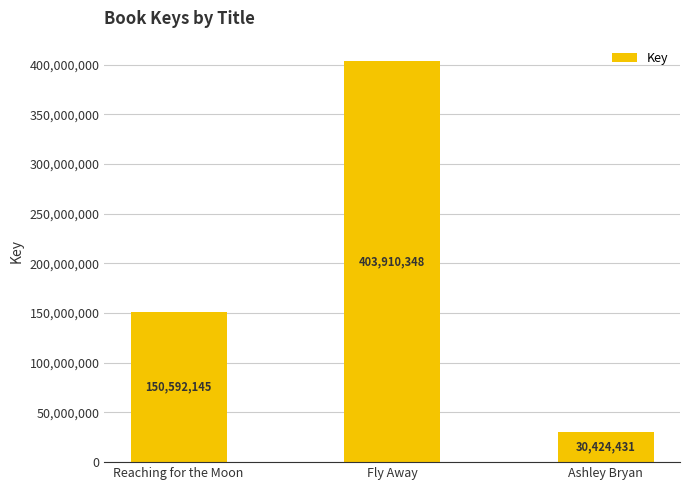

Count the values in the range 30424431 to 403910348.

3